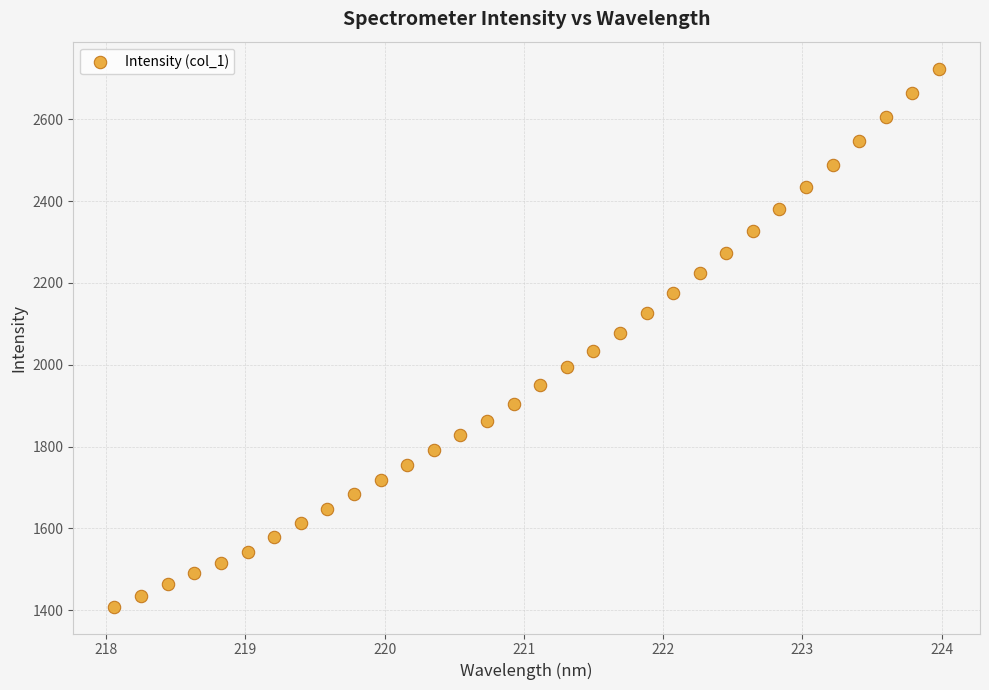

What is the range of X values (max minus min)?

5.9